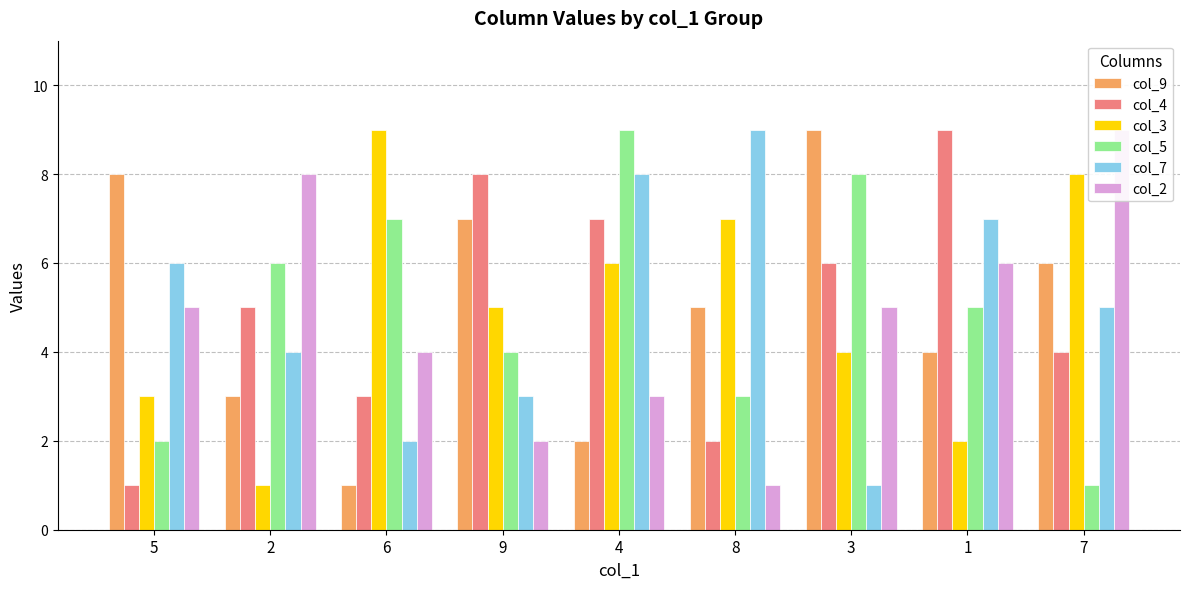

What is the total value across all series at 8?

27